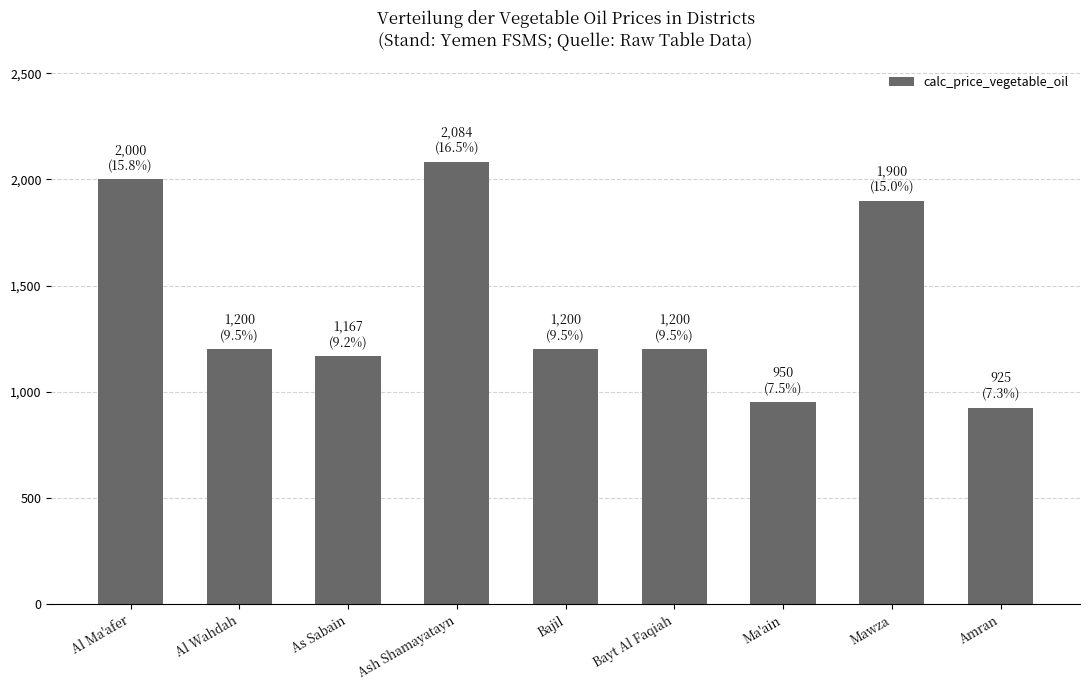

What is the label of the 8th bar from the right?

Al Wahdah